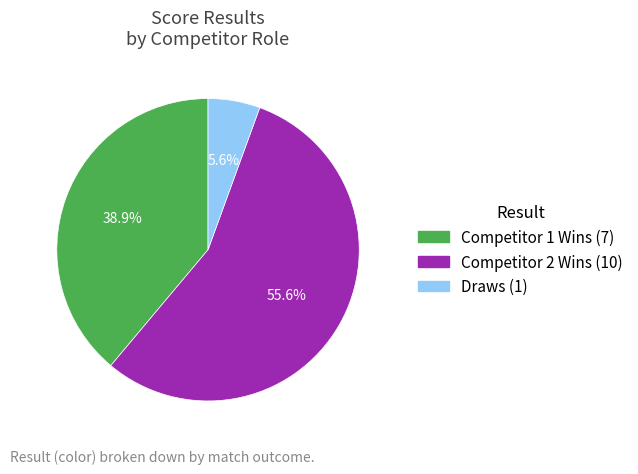

Does any single category account for the majority?

Yes